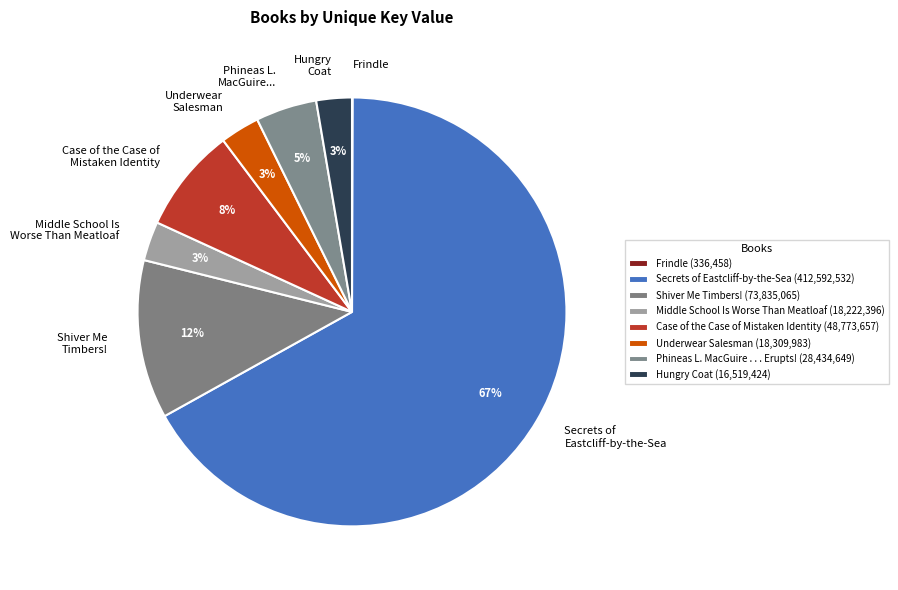

Between Hungry Coat and Secrets of Eastcliff-by-the-Sea, which is larger?

Secrets of Eastcliff-by-the-Sea